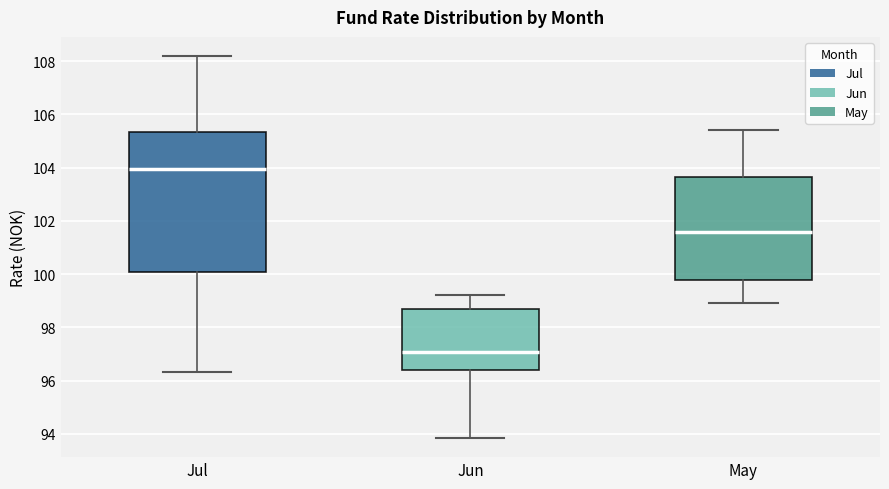

Reading left to right, transcribe this box plot: for each box, give where its median line is, the range the box spans, and where its two whiskers end, as read against the y-axis. The values are not printed on the chart, so give them approximately, as read against the axis.

Jul: median 104.0, box 100.0 to 105.4, whiskers 96.4 to 108.2
Jun: median 97.0, box 96.4 to 98.6, whiskers 93.8 to 99.2
May: median 101.6, box 99.8 to 103.6, whiskers 99.0 to 105.4